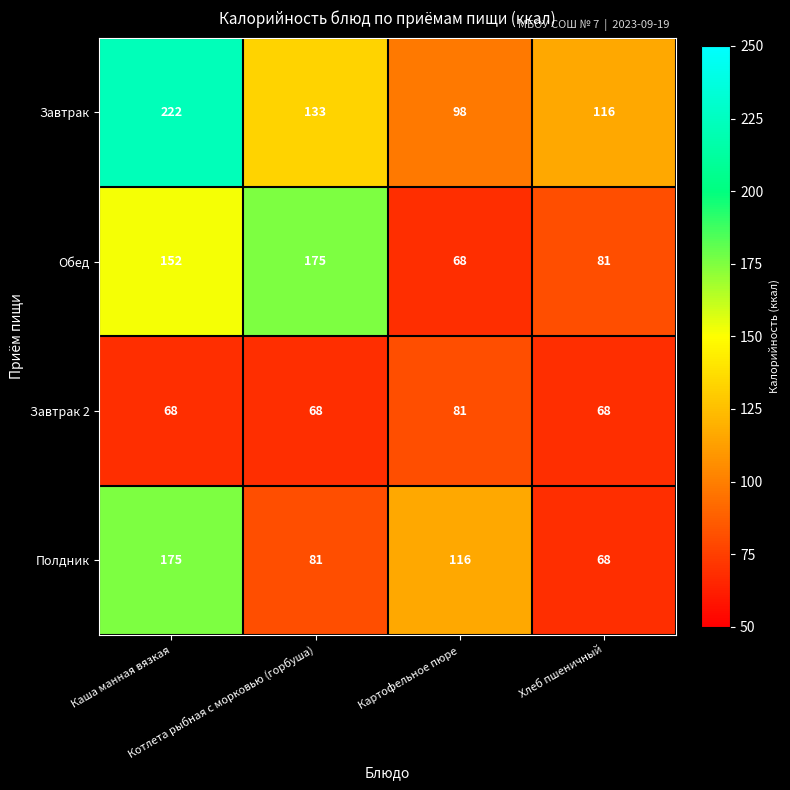

Which series has the widest spread of values?

Завтрак